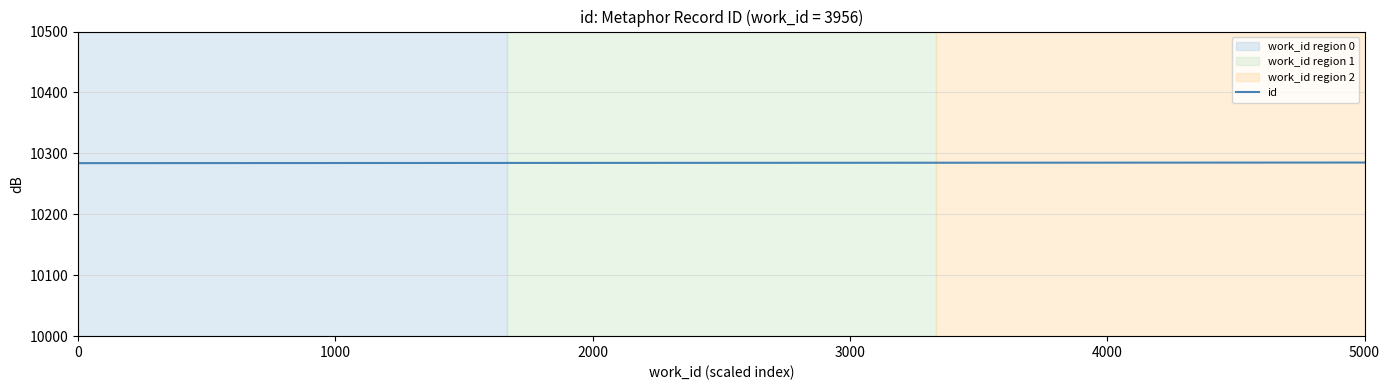

What is the greatest value displayed?

10318